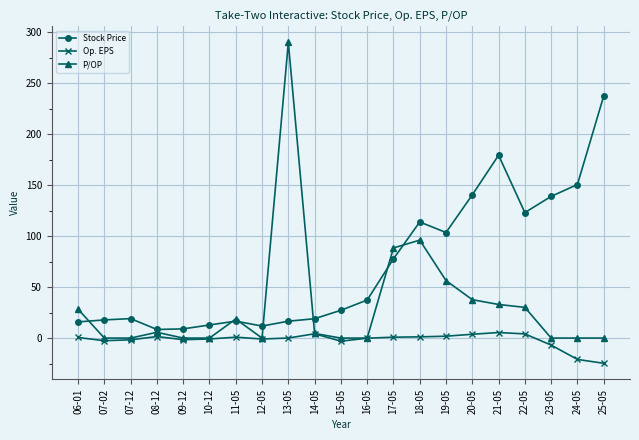

True or false: Op. EPS and Stock Price intersect in this chart.

False